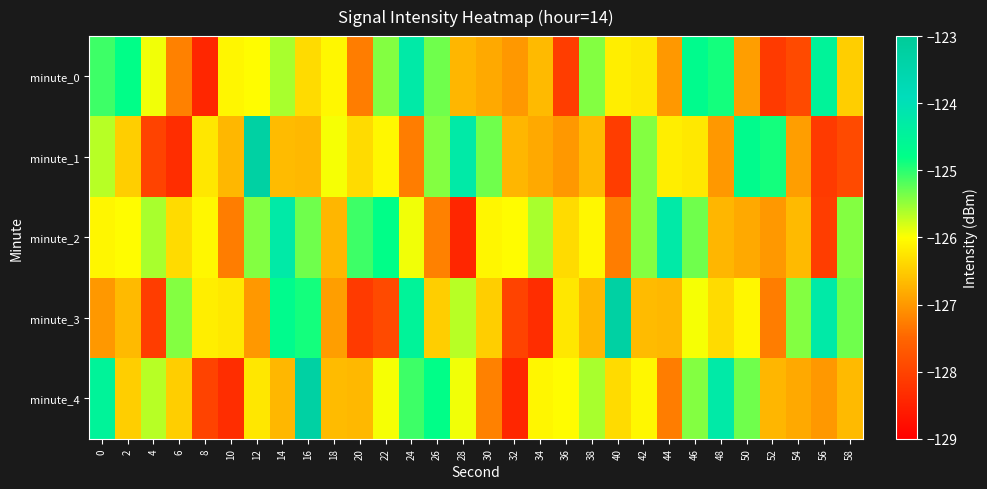

Rank the series by their average value, from highest to lowest.

minute_2, minute_4, minute_0, minute_3, minute_1